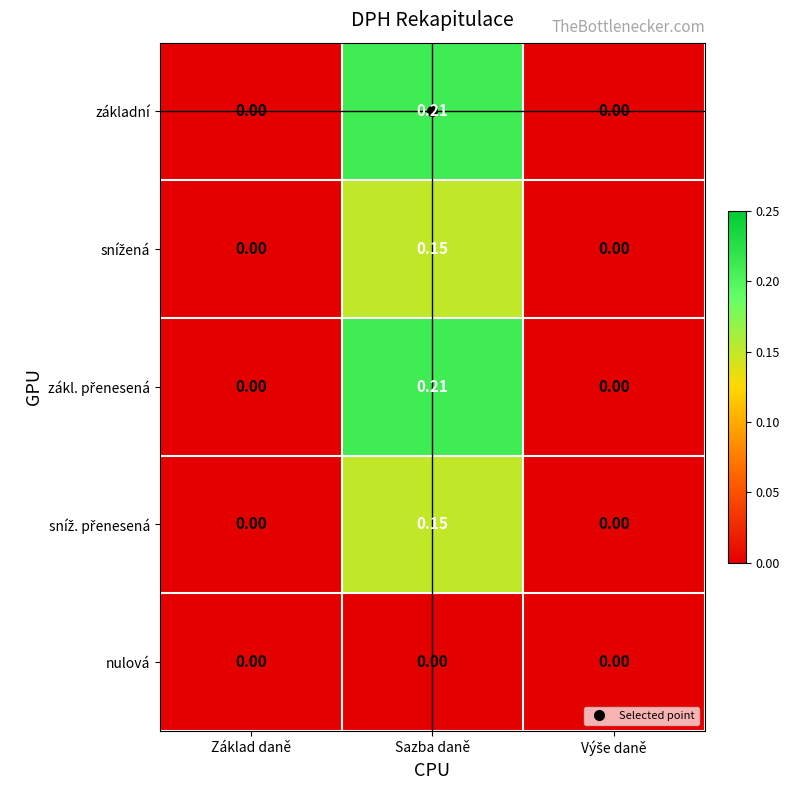

Which category has the highest value across all series?

Sazba daně